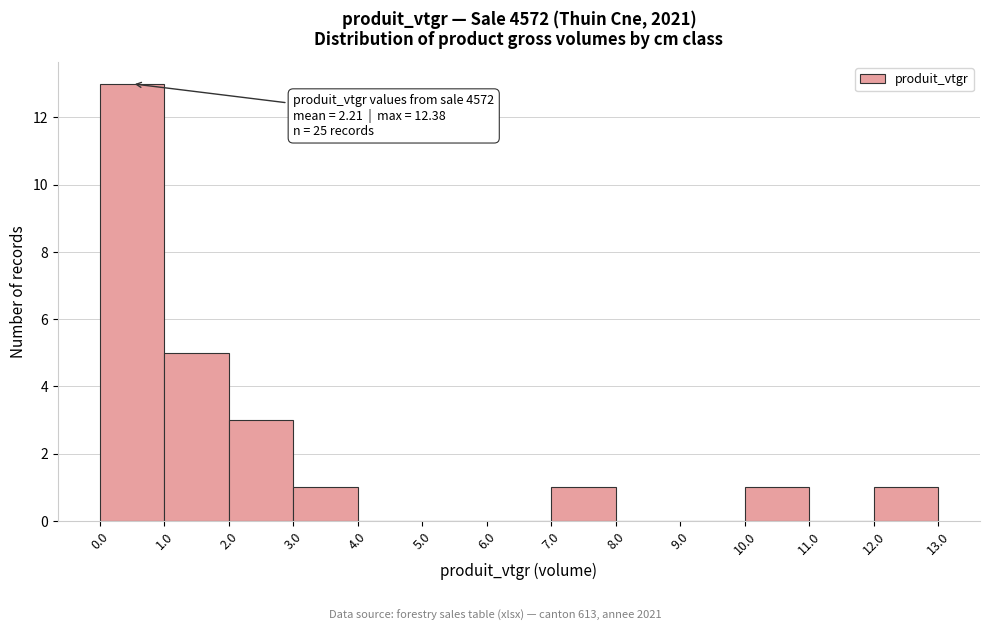

Which range on the x-axis has the tallest bar?

0.0 to 1.0